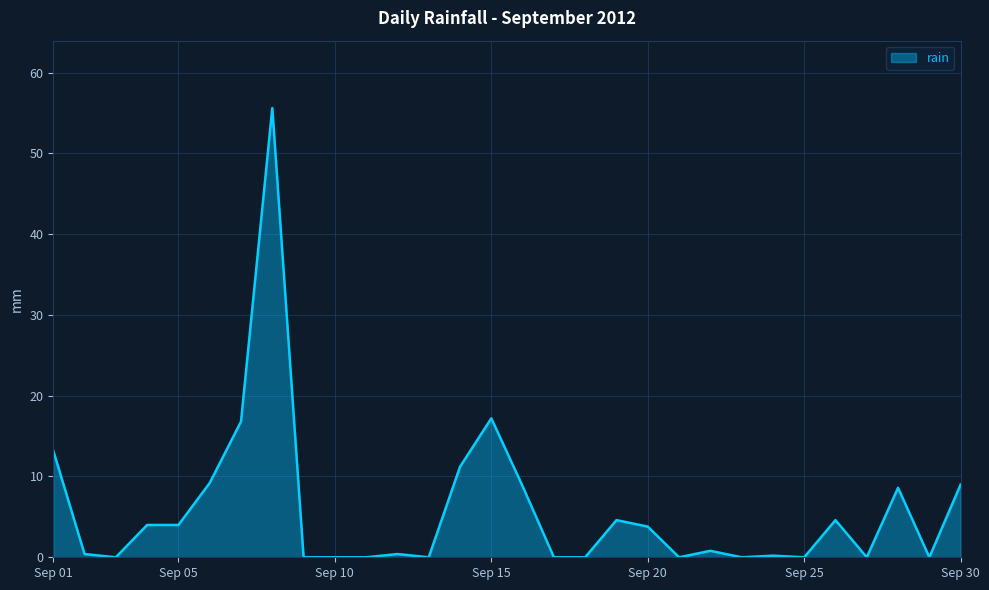

What is the maximum value shown in the chart?

55.6